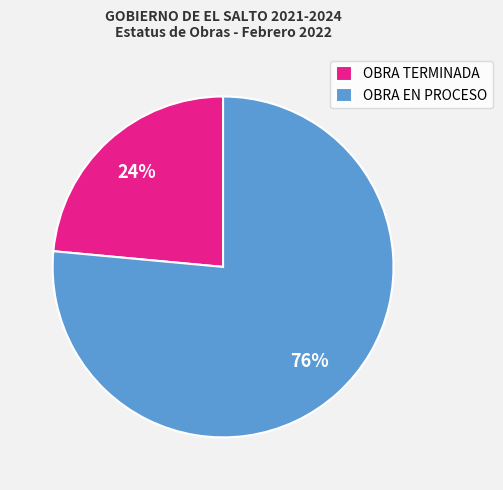

To the nearest percent, what is the combined percentage of OBRA TERMINADA and OBRA EN PROCESO?

100%